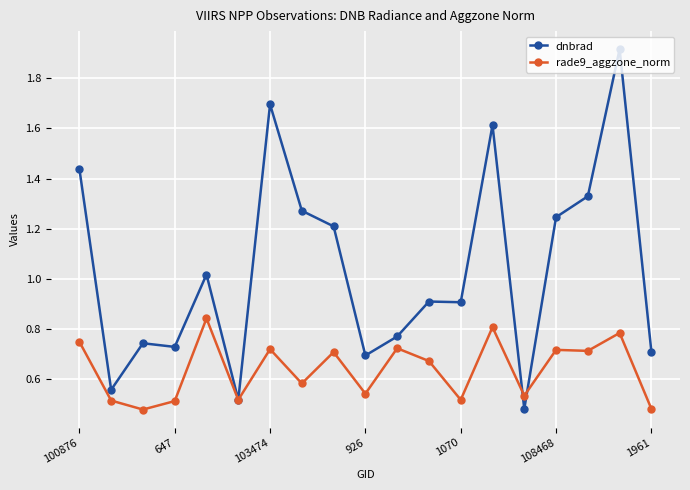

Rank the series by their average value, from lowest to highest.

rade9_aggzone_norm, dnbrad